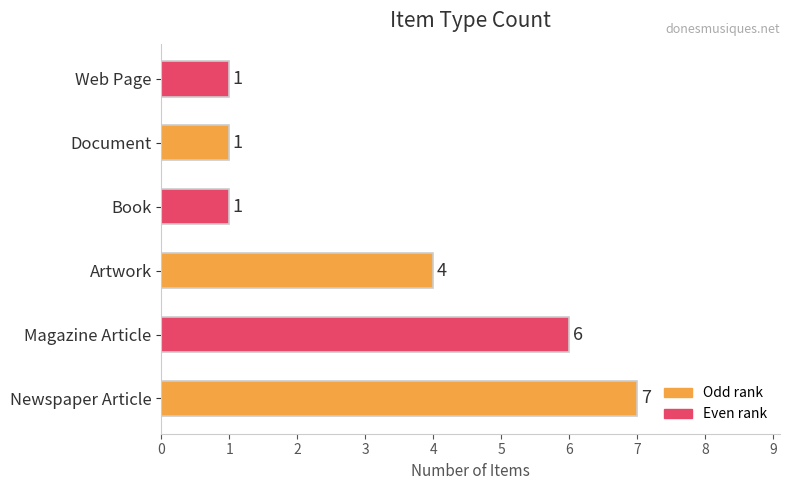

The value at Artwork is 7. True or false?

False